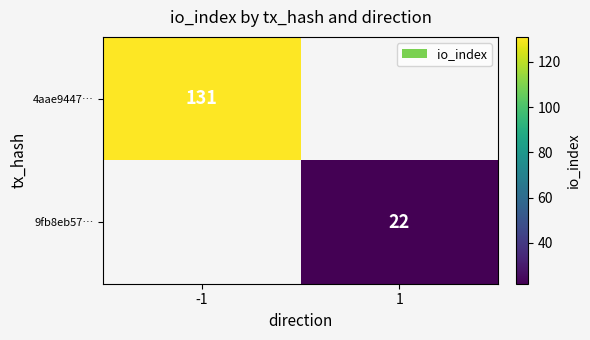

Is the value of 9fb8eb57… at 1 greater than the value of 4aae9447… at -1?

No